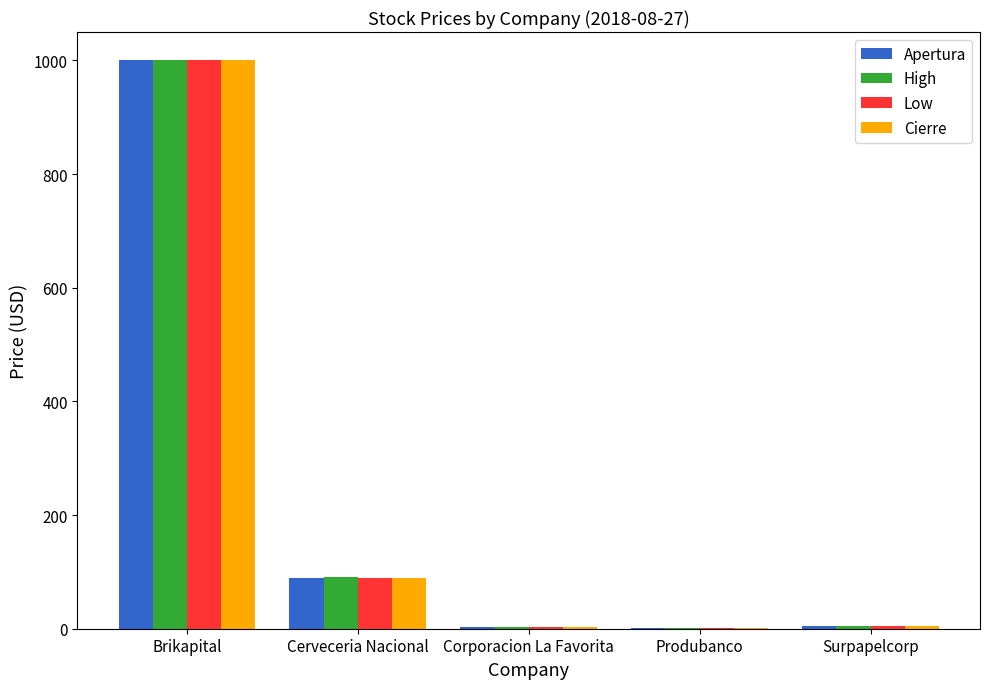

What value does the Apertura series have at Cerveceria Nacional?

90.0